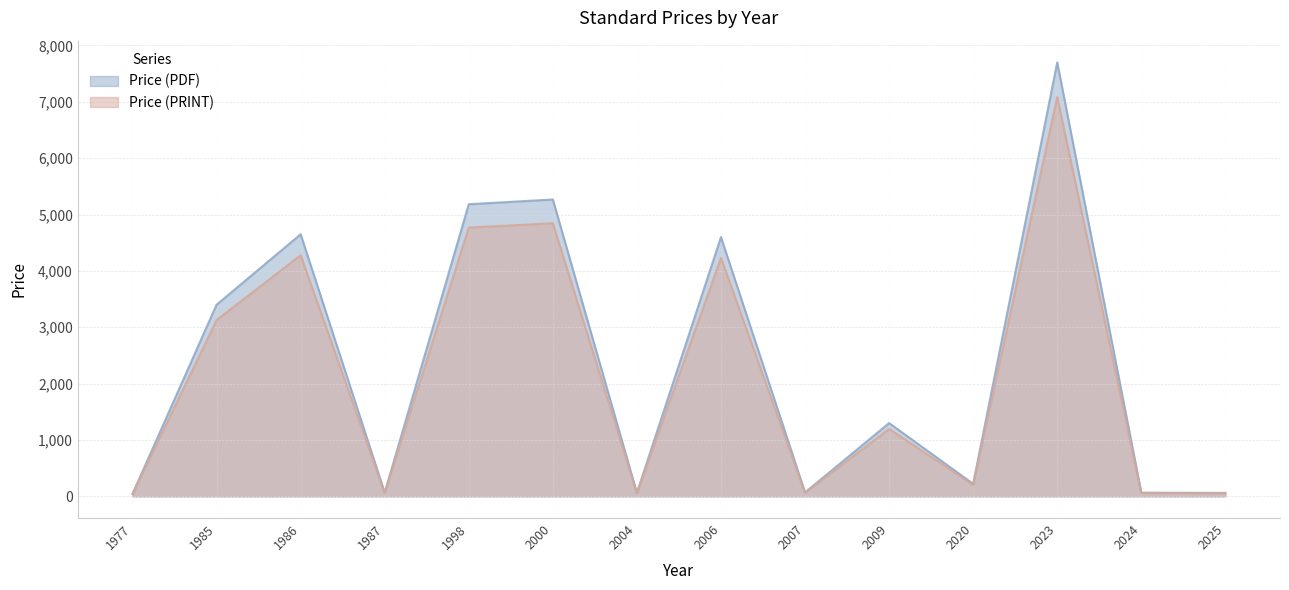

What is the value of the Price (PRINT) point at the 2nd from the left?

3128.0